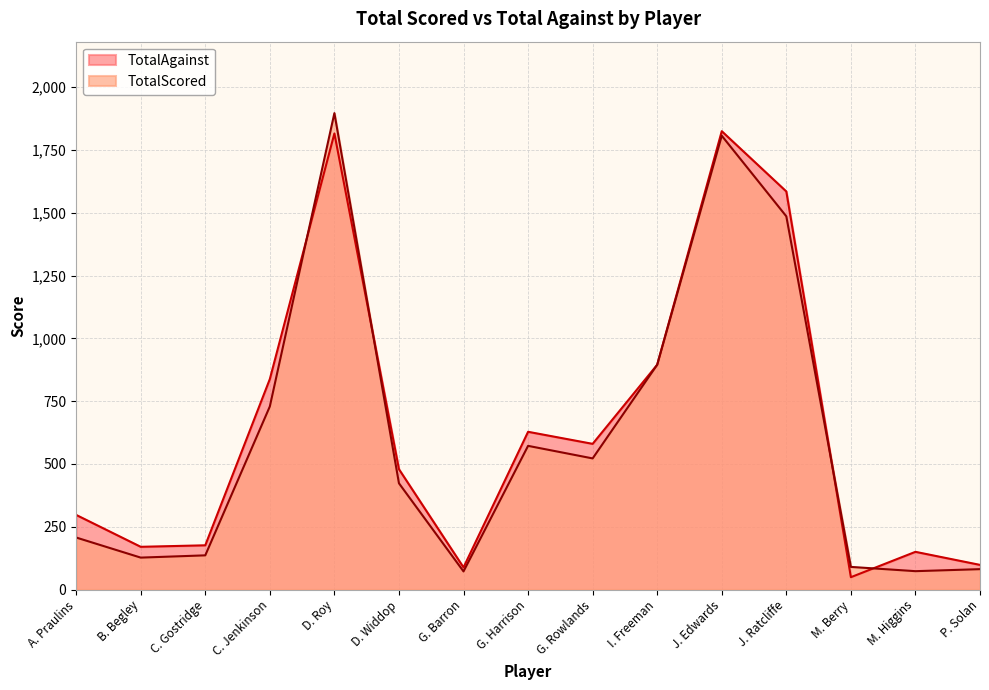

What is the difference between the maximum and minimum values in the TotalAgainst series?

1776